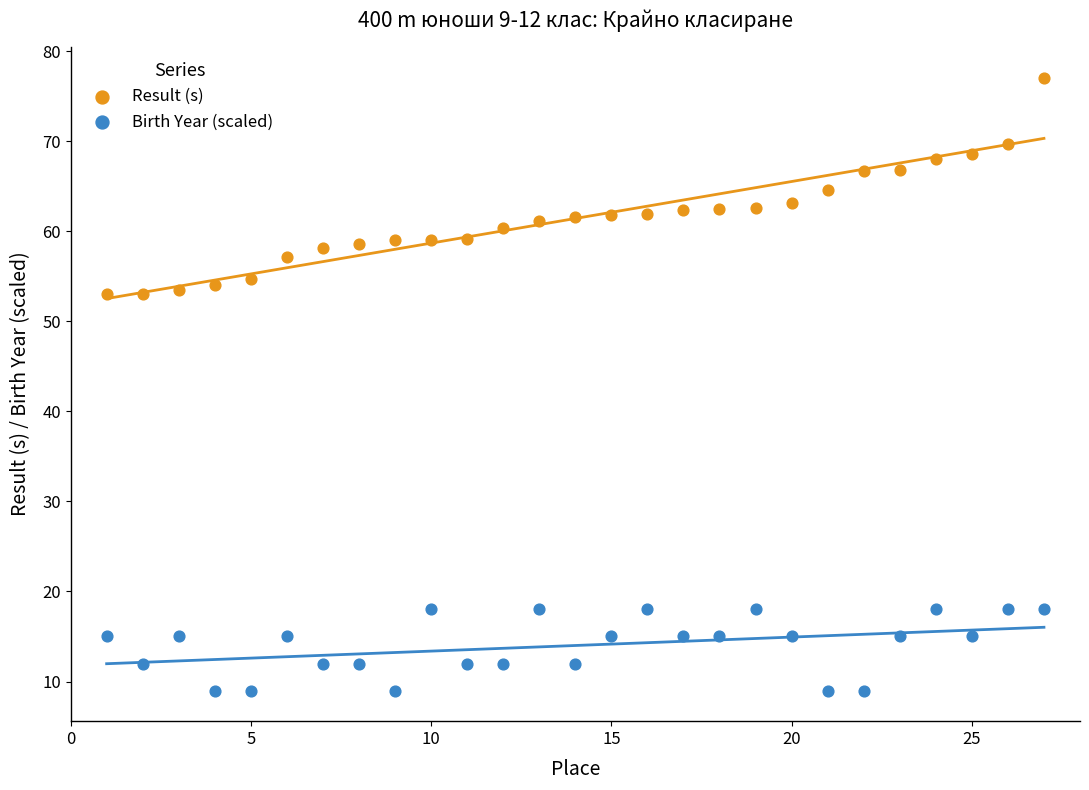

Which series has the largest Y range (max minus min)?

Result (s)